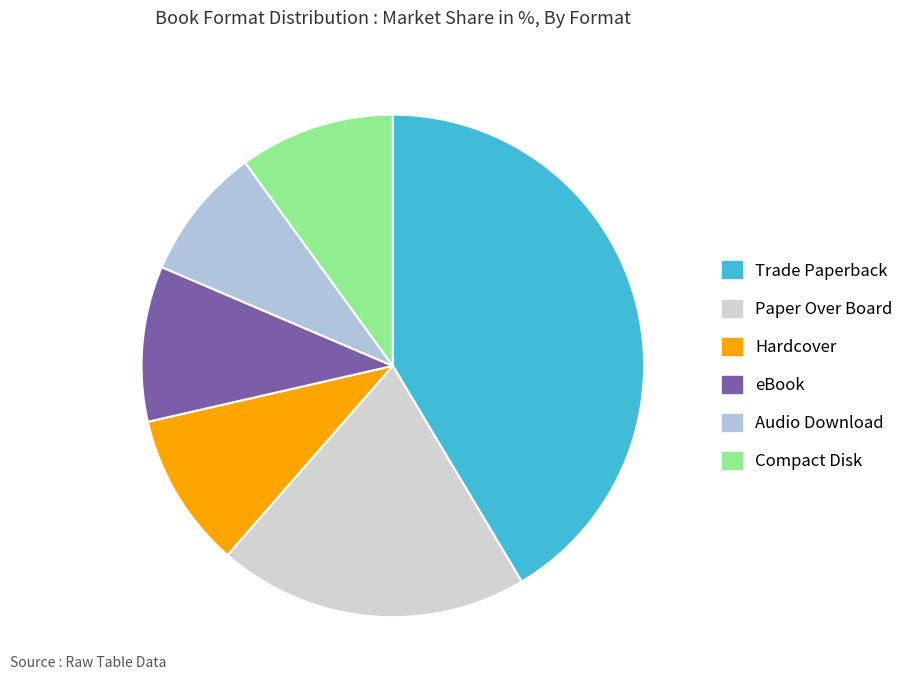

Combined, do eBook and Compact Disk account for over 50%?

No